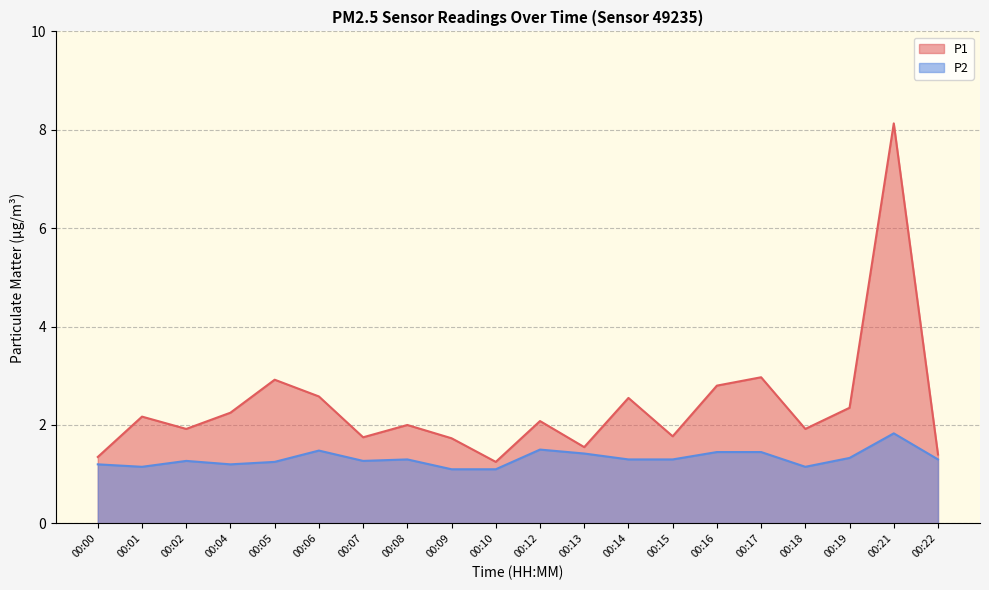

Where is P2 nearest to the value 1?

00:09